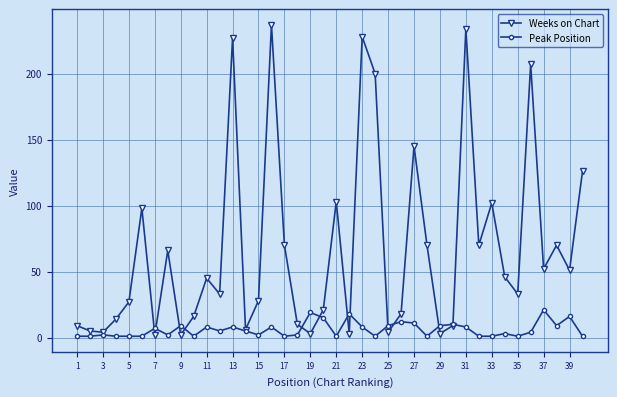

After their last crossing, which series has the higher values: Weeks on Chart or Peak Position?

Weeks on Chart